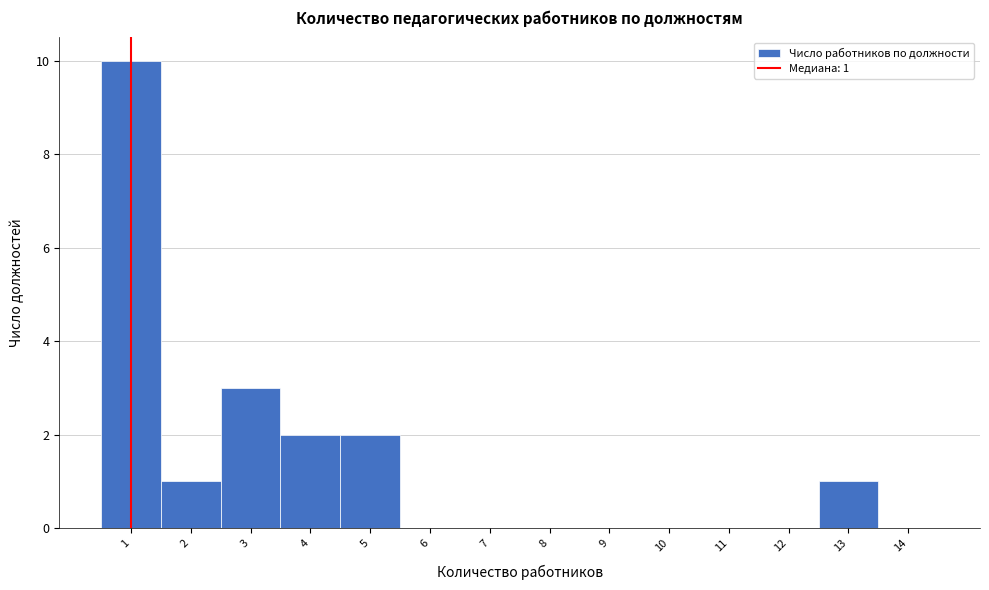

Over which range of the x-axis is the bar tallest?

0.5 to 1.5